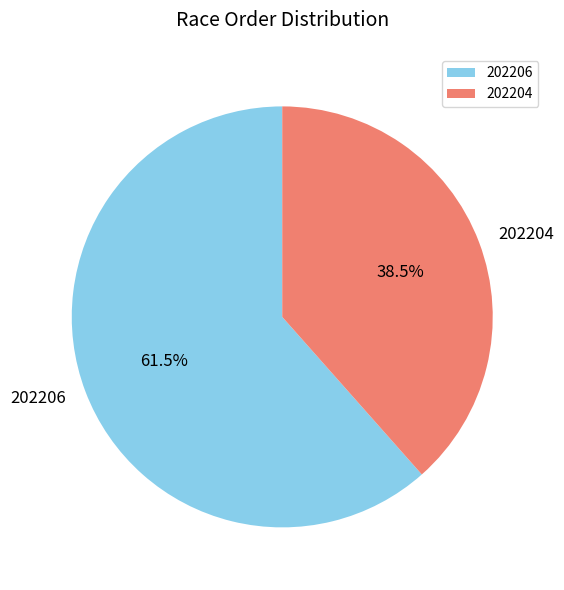

Which slice represents more than half of the pie?

202206